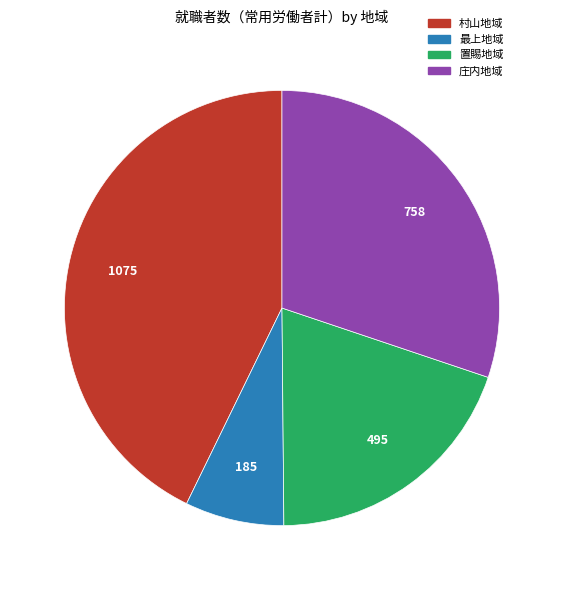

Does 庄内地域 account for over 50% of the chart?

No